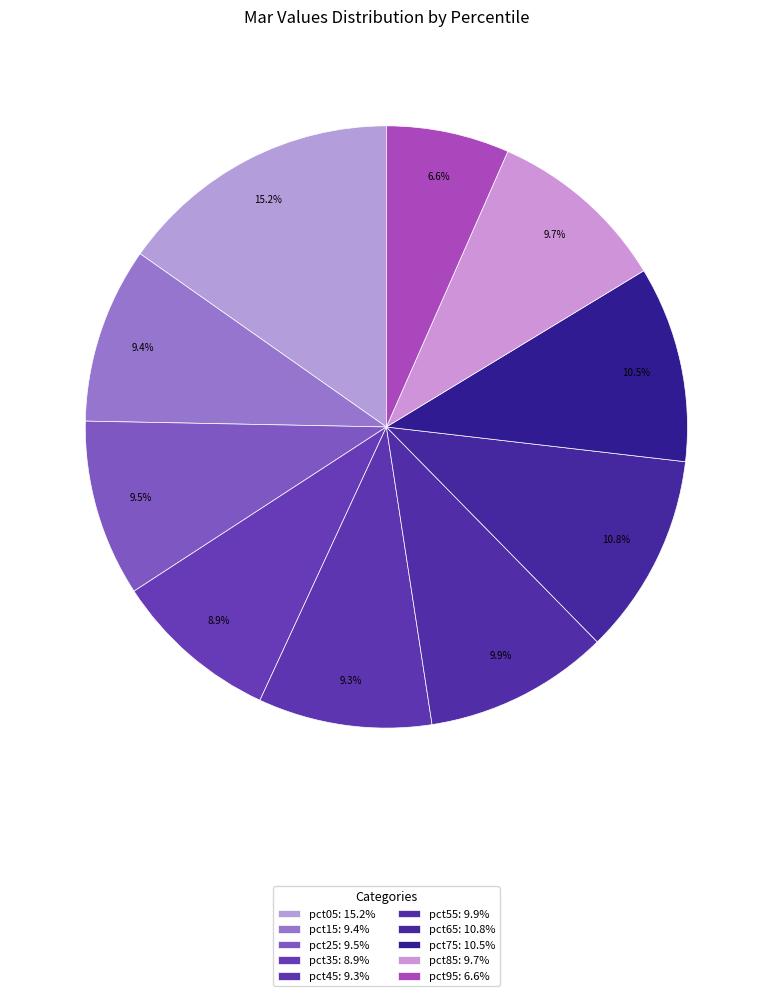

How many slices are in this pie chart?

10